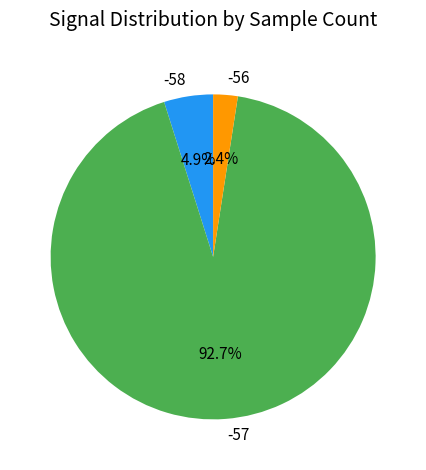

Combined, do -58 and -56 account for over 50%?

No